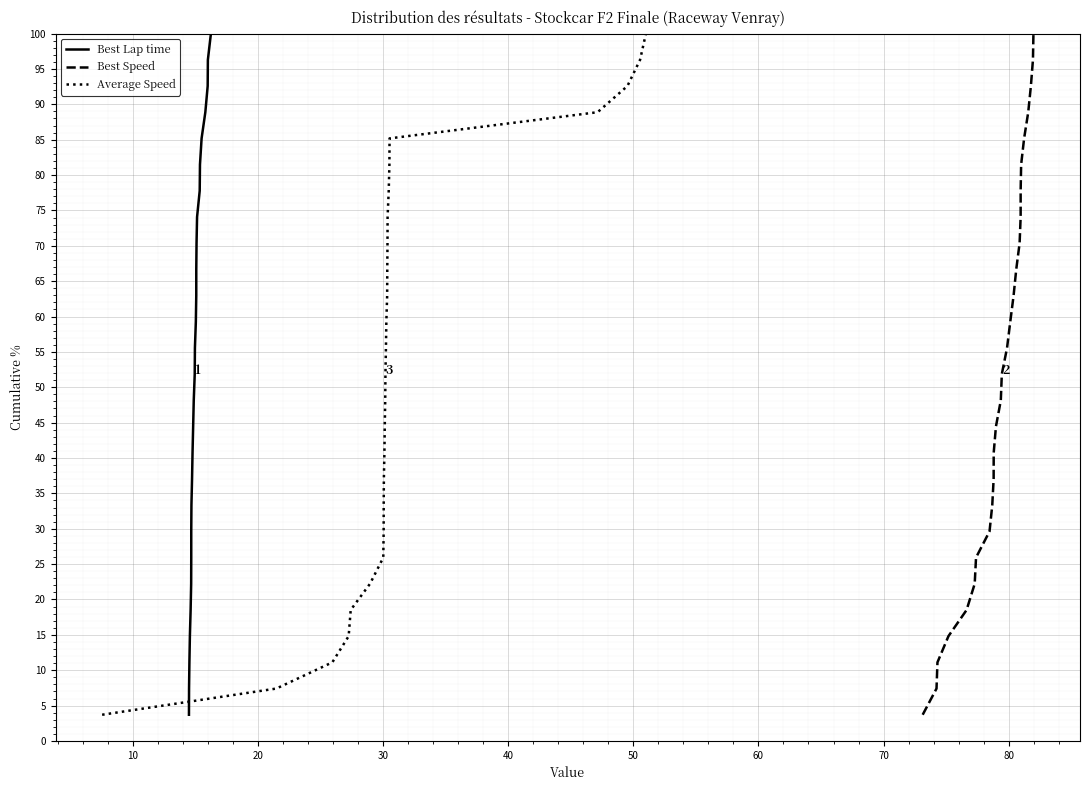

What is the lowest value of the Average Speed series?

3.7